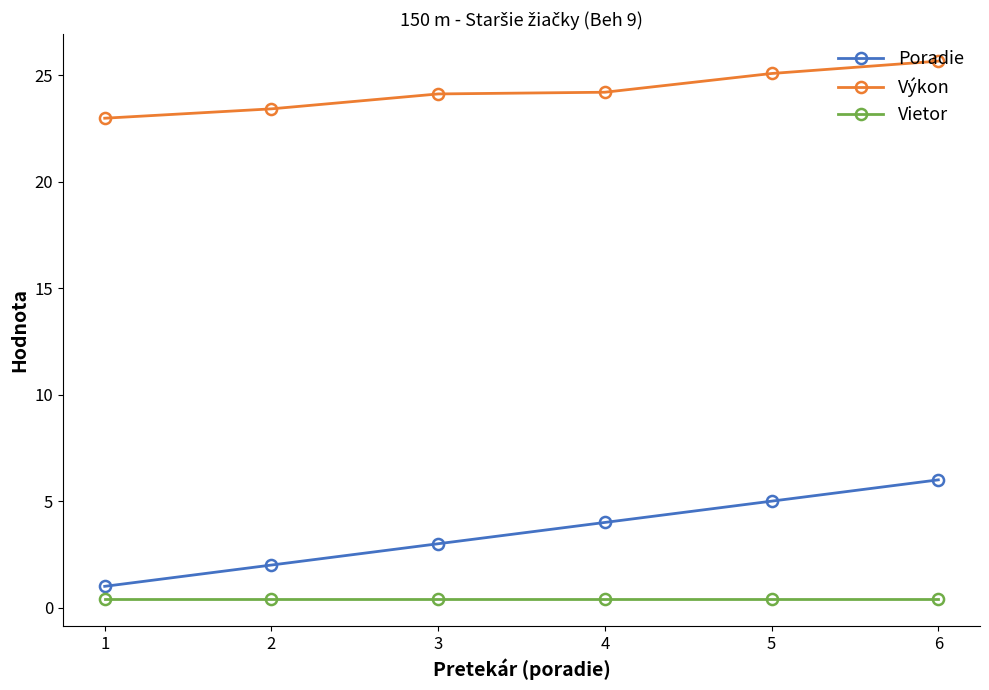

True or false: Vietor and Poradie intersect in this chart.

False